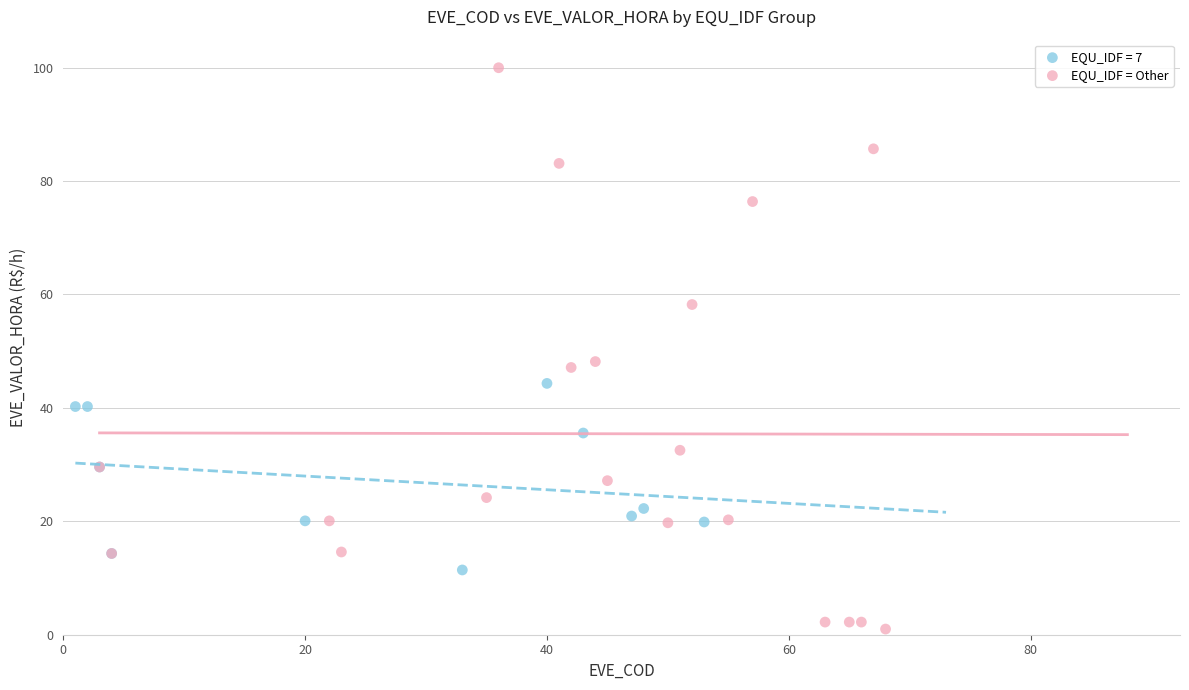

Which series reaches the maximum Y coordinate?

EQU_IDF = Other